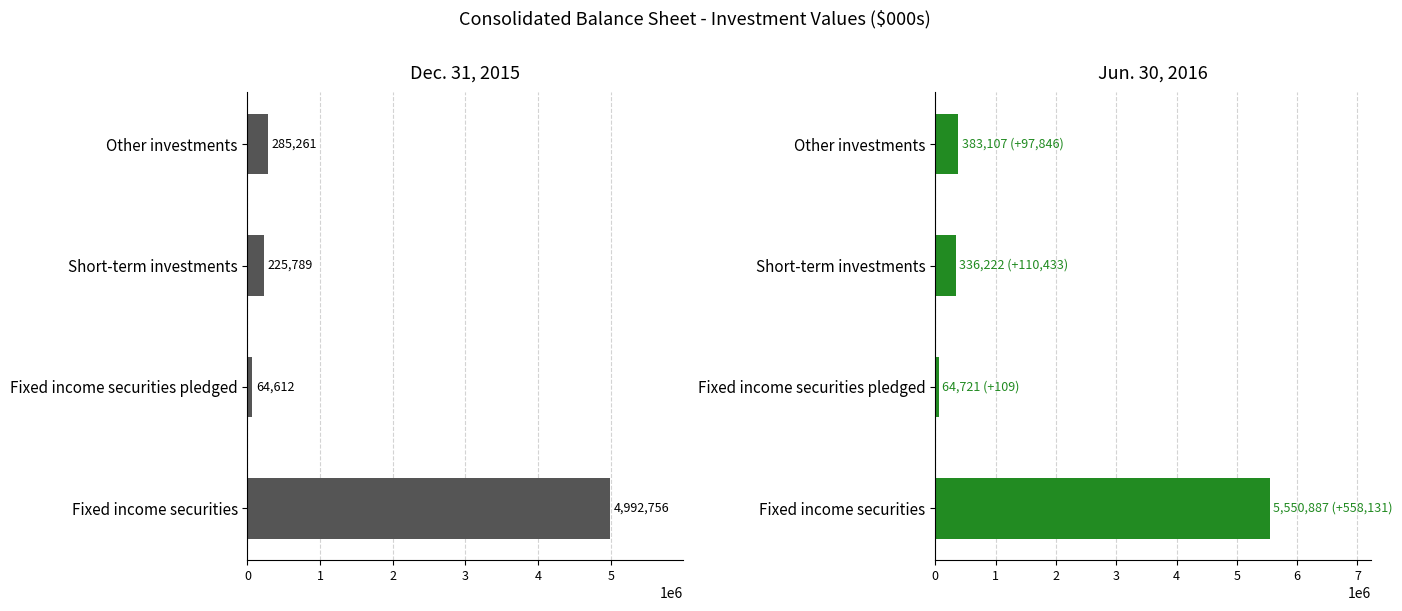

List the series in order of their overall mean, lowest first.

Dec. 31, 2015, Jun. 30, 2016